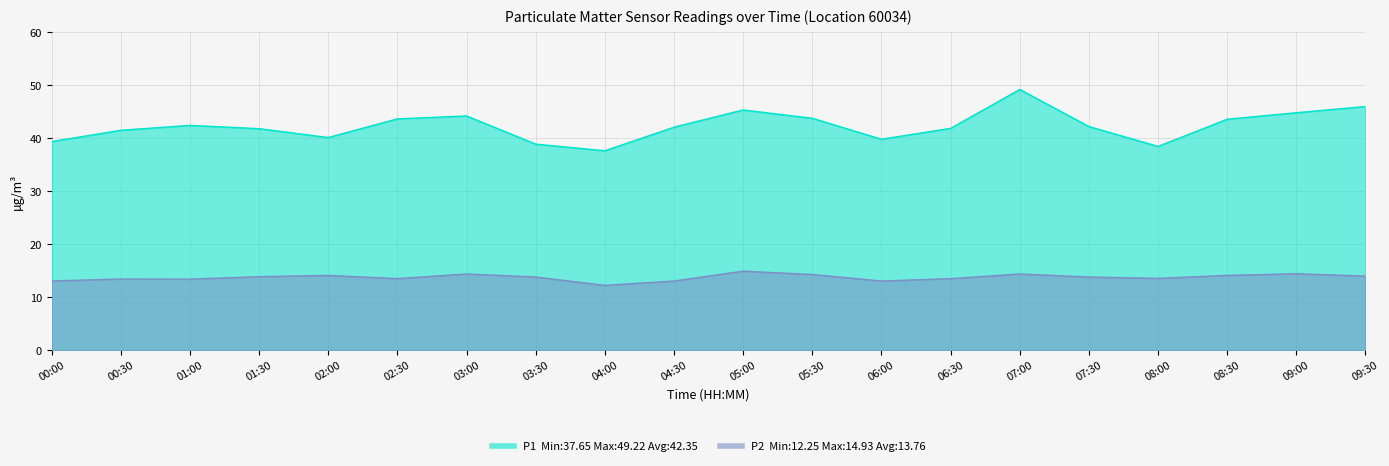

At which label is P1 closest to 43?

01:00